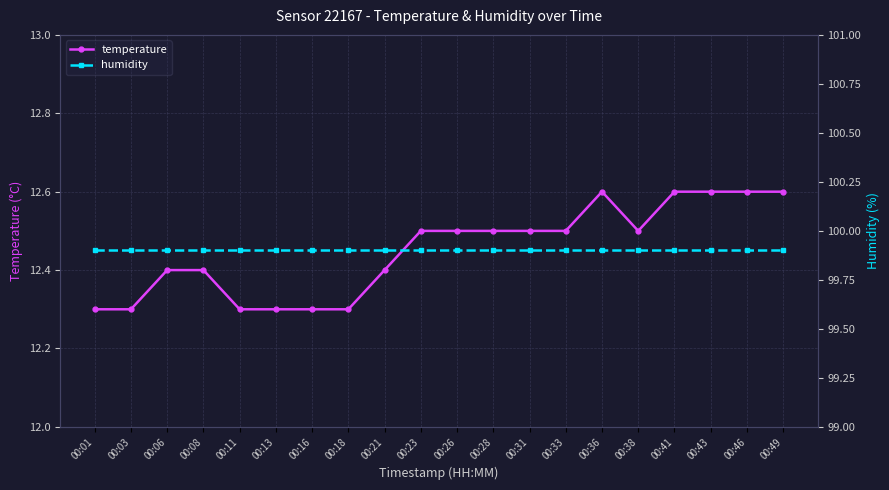

Does the chart display data point markers on the line(s)?

Yes